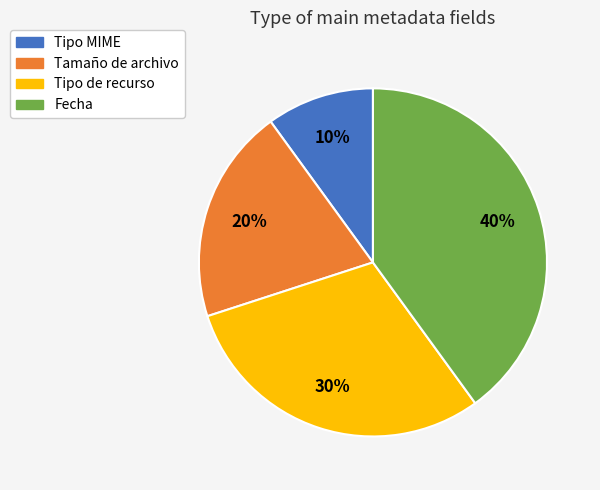

To the nearest percent, what is the average slice percentage?

25%